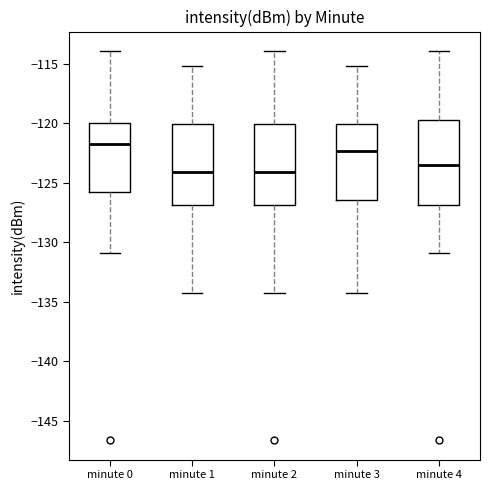

Where does the median line of the box for minute 1 sit on the y-axis? The values are not printed on the chart, so give them approximately, as read against the axis.

-124.0